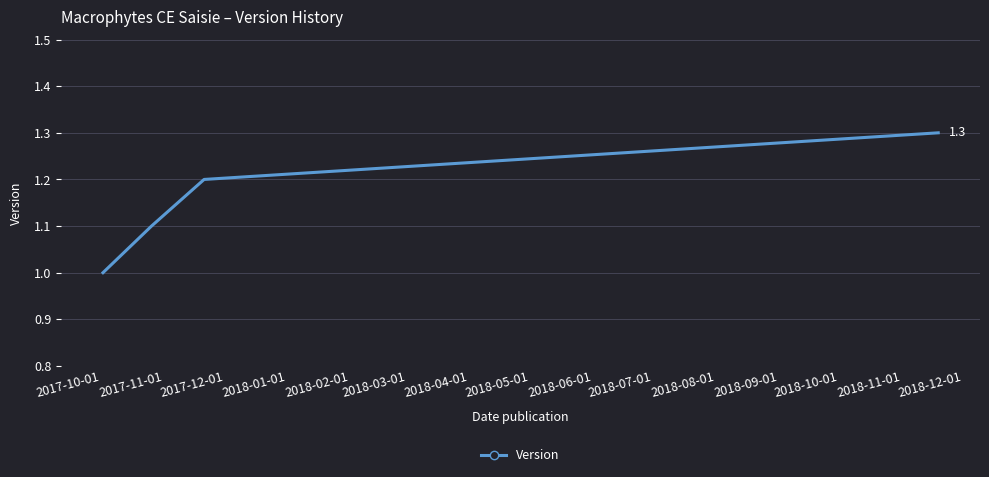

What is the smallest value displayed?

1.0